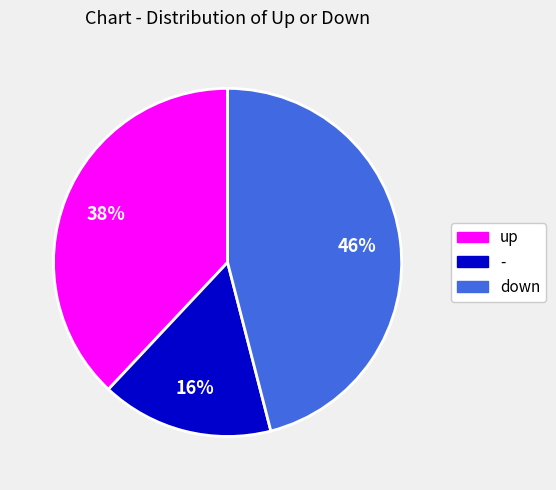

To the nearest percent, what is the difference between the largest and smallest slice percentages?

30%